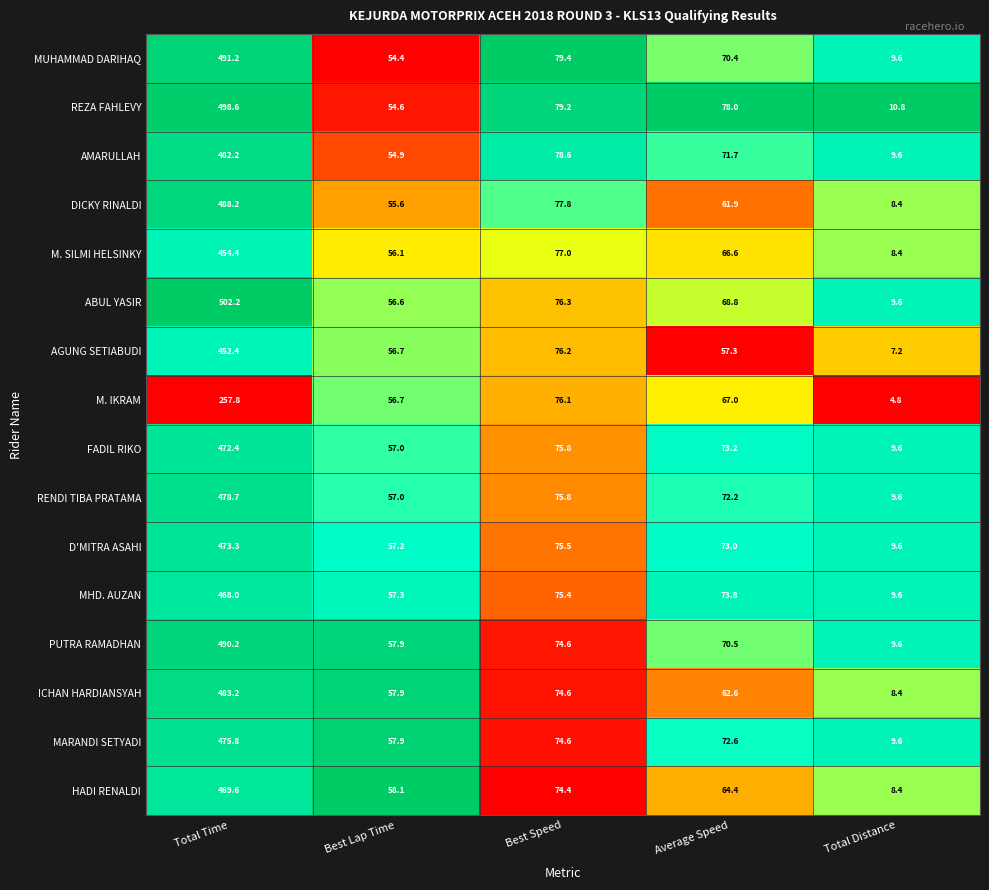

What is the average value of the ICHAN HARDIANSYAH series?

137.3